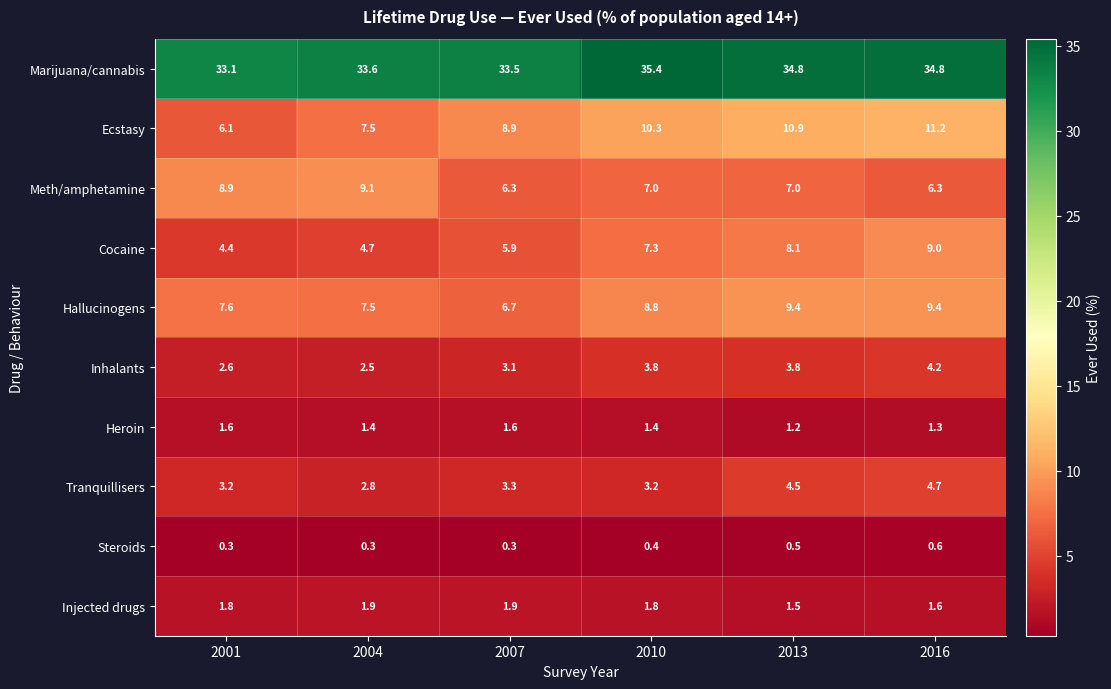

What is the total value across all series at 2004?

71.3